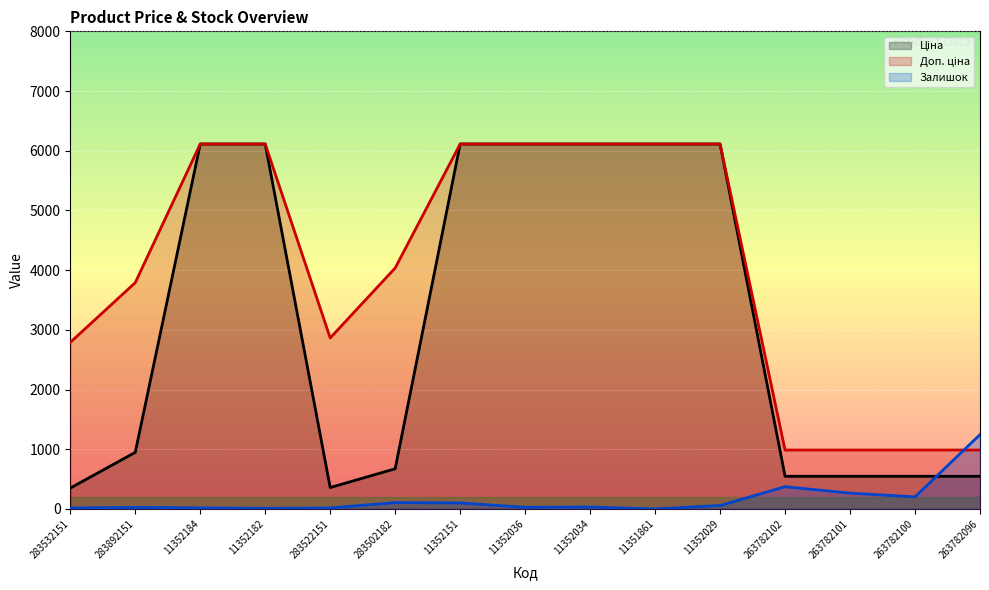

List the labels in order of Ціна value, smallest first.

283532151, 283522151, 263782102, 263782101, 263782100, 263782096, 283502182, 283892151, 11352184, 11352182, 11352151, 11352036, 11352034, 11351861, 11352029